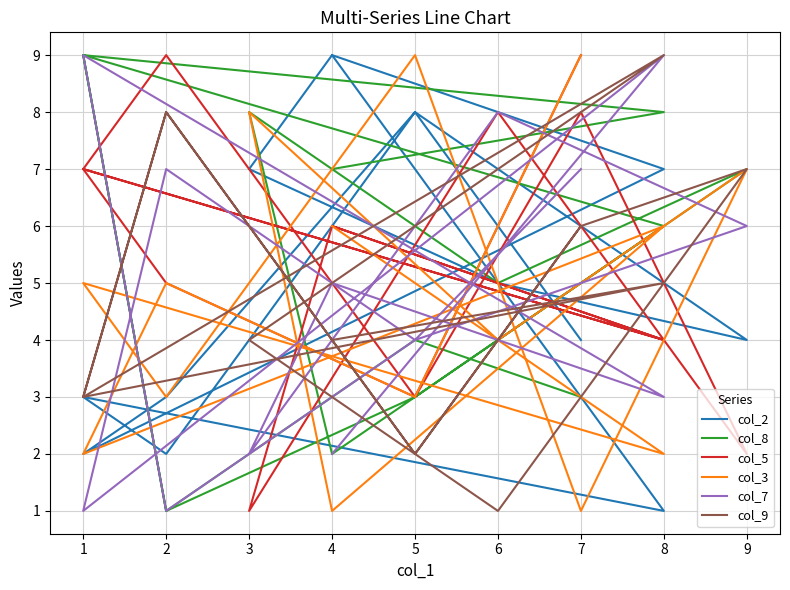

In col_5, how many points are lower than both neighbors (excluding endpoints)?

6